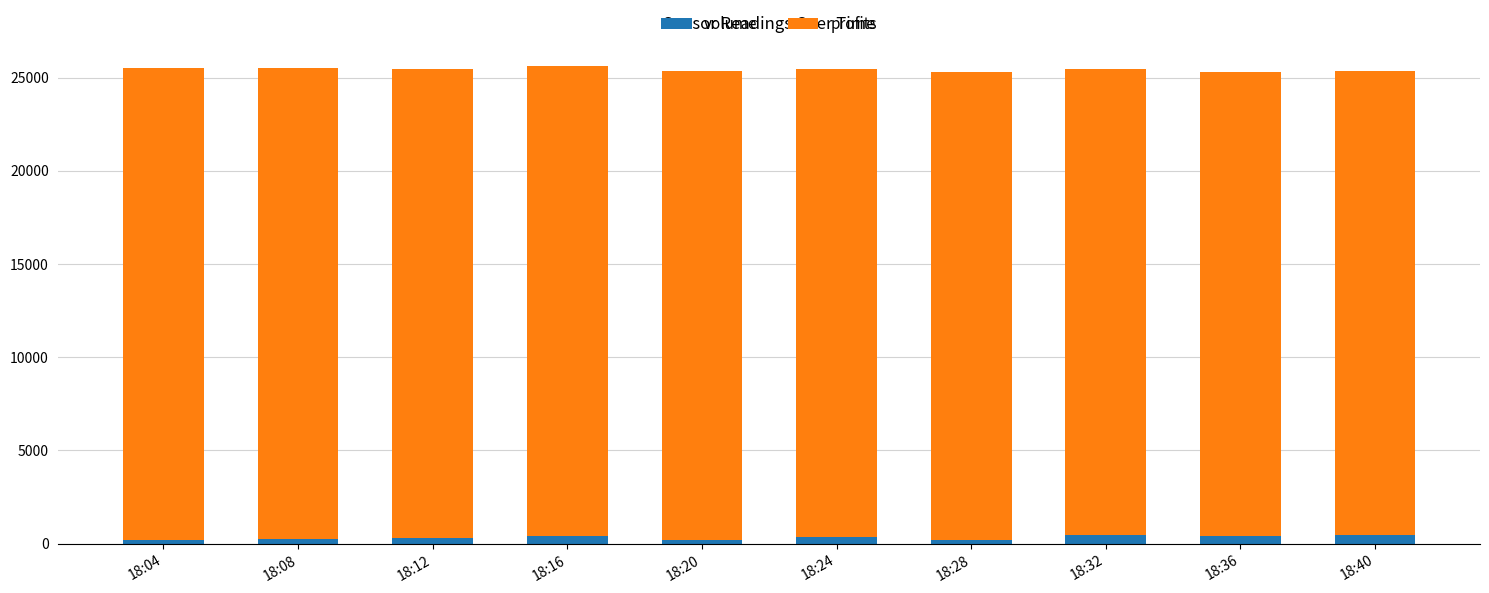

What is the sum of all volume values?

3250